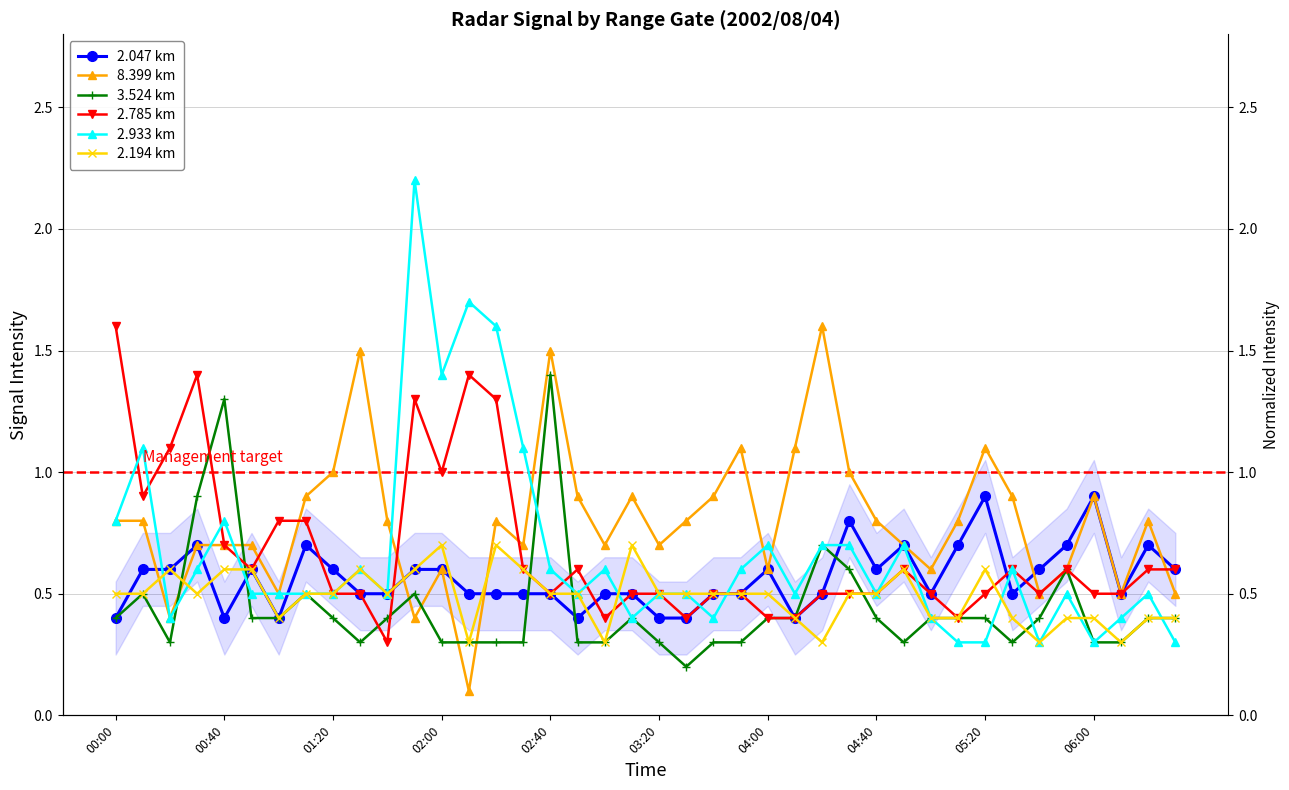

Which series has the largest range (max minus min)?

2.933 km